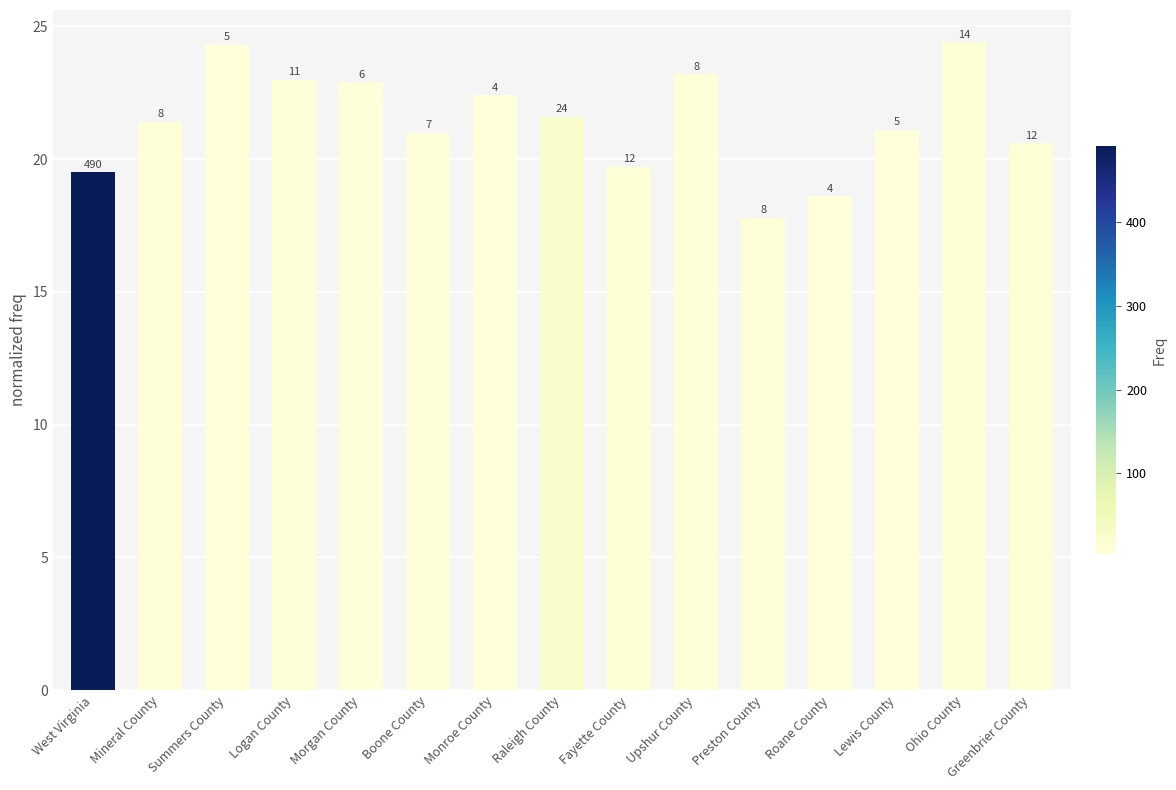

List the labels in order of value, largest first.

Ohio County, Summers County, Upshur County, Logan County, Morgan County, Monroe County, Raleigh County, Mineral County, Lewis County, Boone County, Greenbrier County, Fayette County, West Virginia, Roane County, Preston County